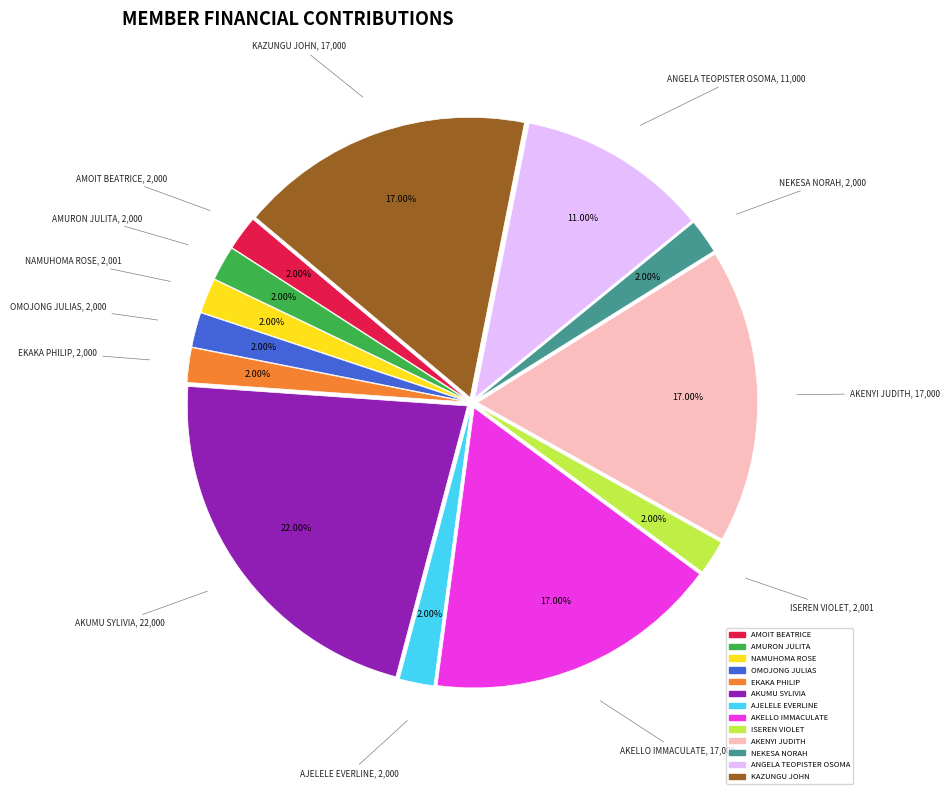

Is there a majority slice in this chart?

No